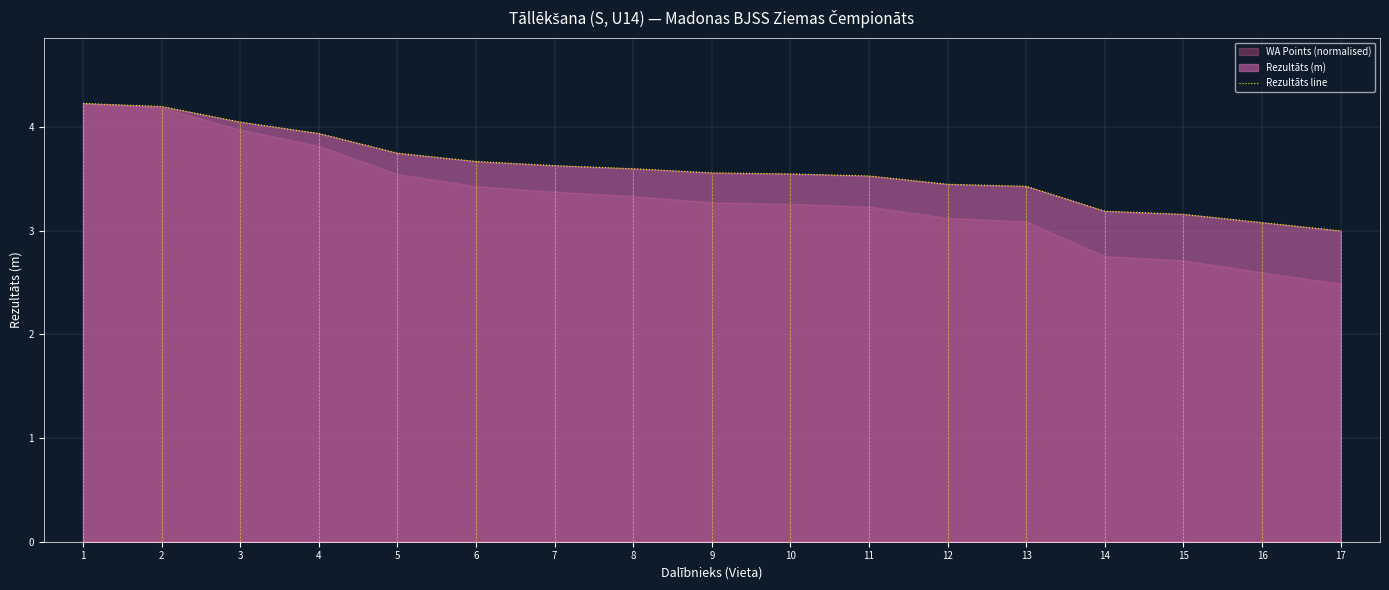

What value does the data have at 11?

3.5